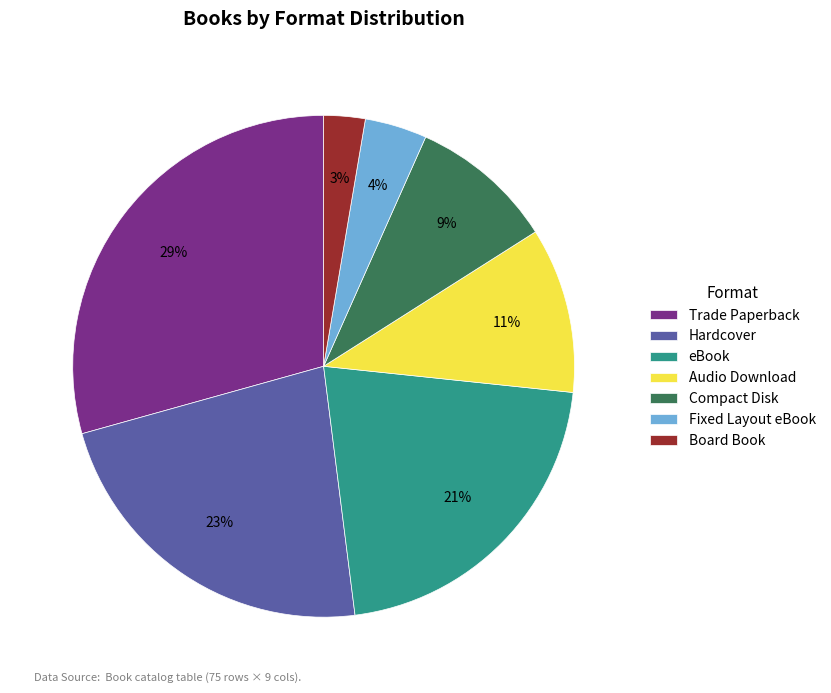

Is it true that Compact Disk is 2% of the pie?

False